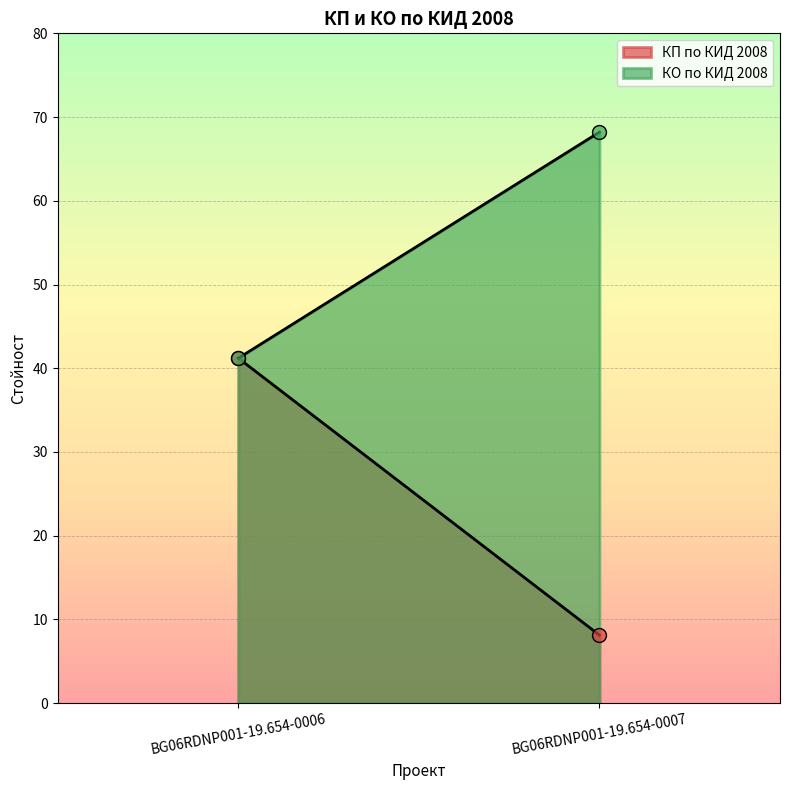

Count the number of data series in this chart.

2